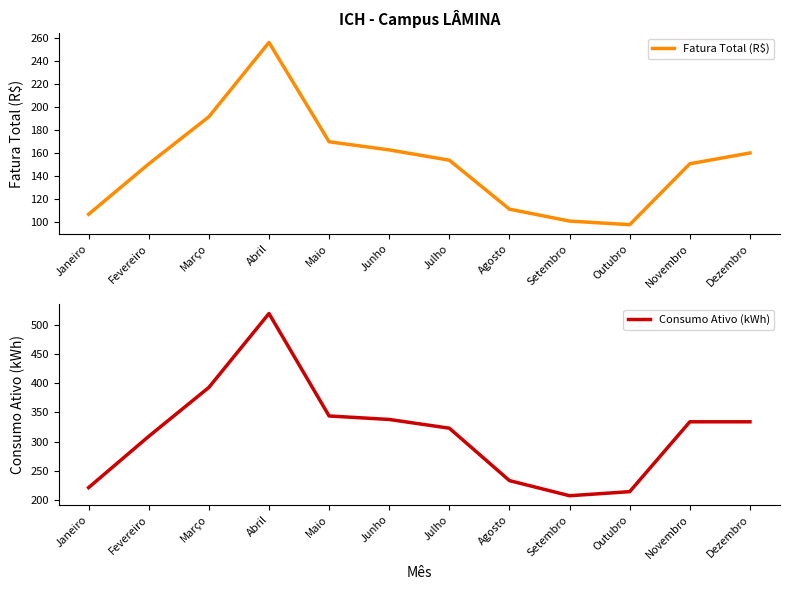

How many data points does each series have?

12